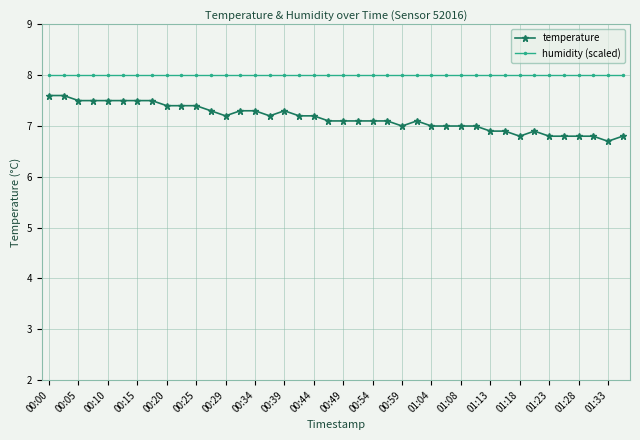

Which series has the largest total across all categories?

humidity (scaled)